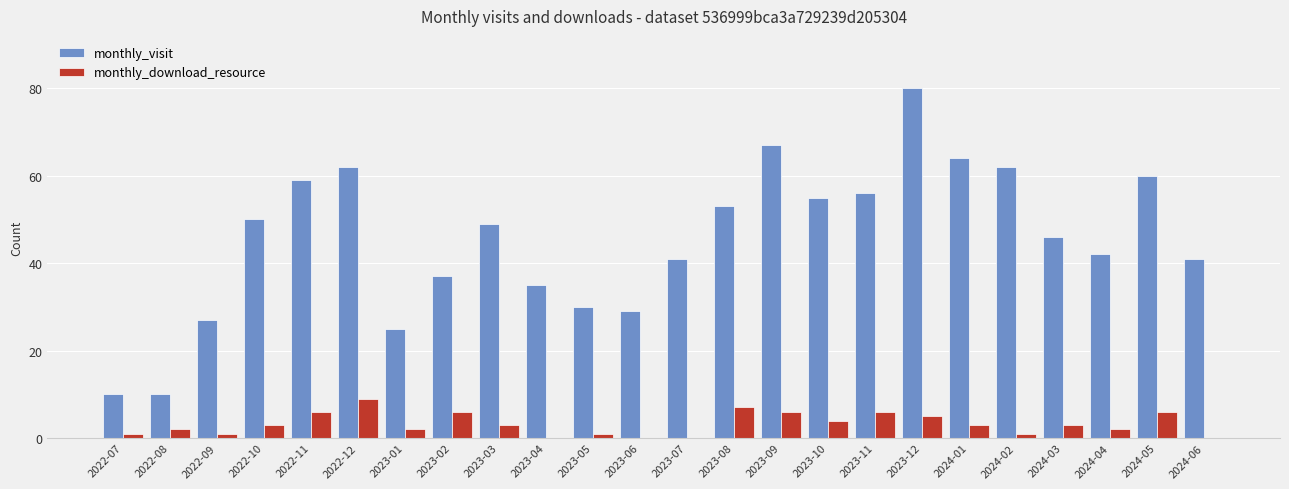

Where is monthly_download_resource nearest to the value 4?

2023-10